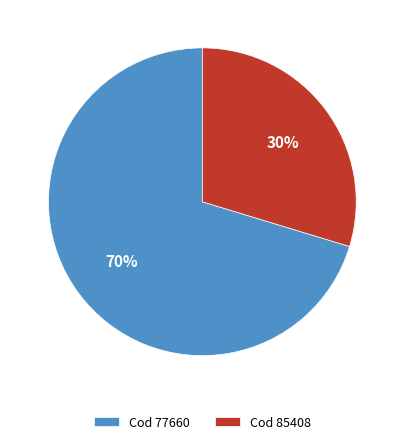

Rank the categories by value from lowest to highest.

Cod 85408, Cod 77660